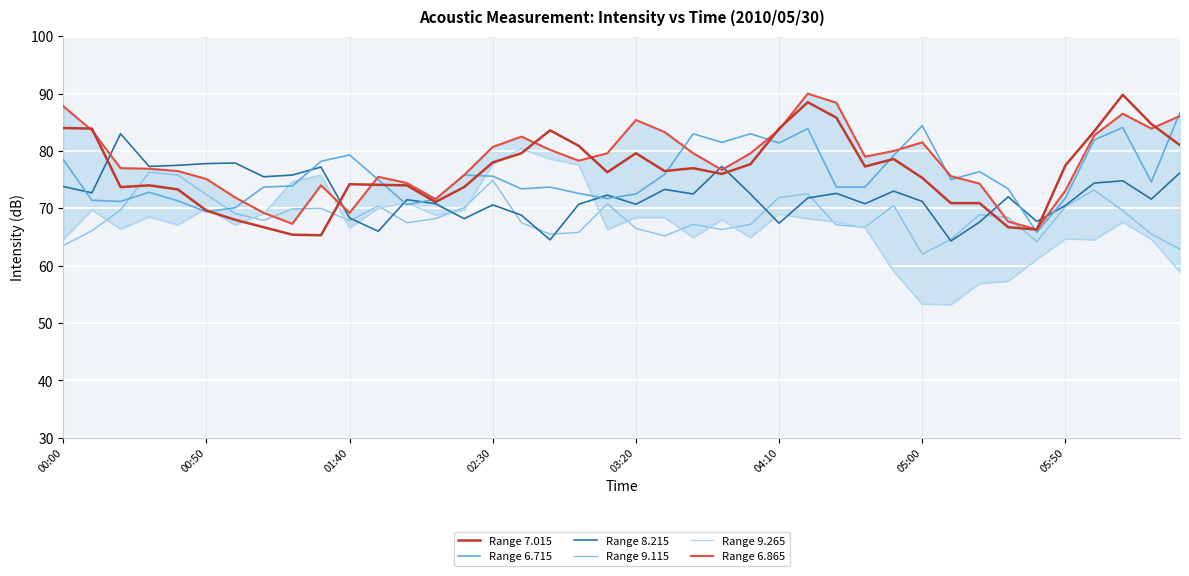

The Range 8.215 series shows 43.2 at 00:50. True or false?

False